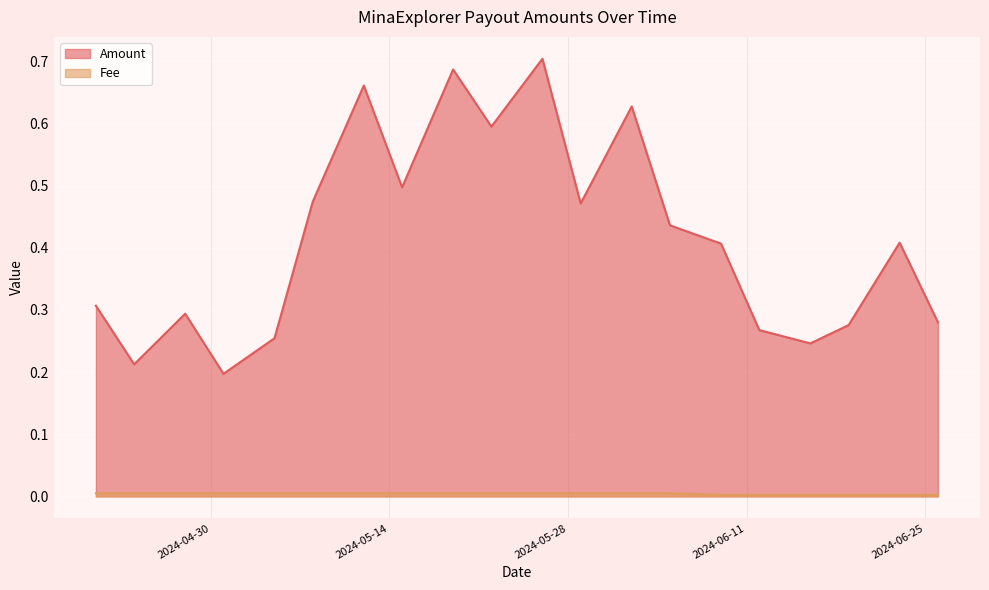

What is the total value across all series at 2024-04-28?

0.3